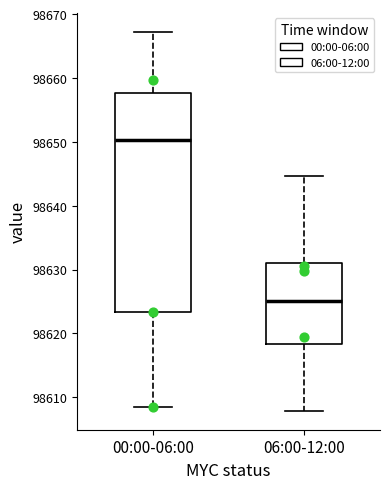

Reading left to right, read every box against the y-axis: the position of its median line, the range the box covers, and the ends of its whiskers. The values are not printed on the chart, so give them approximately, as read against the axis.

00:00-06:00: median 98650, box 98623 to 98658, whiskers 98608 to 98667
06:00-12:00: median 98625, box 98618 to 98631, whiskers 98608 to 98645